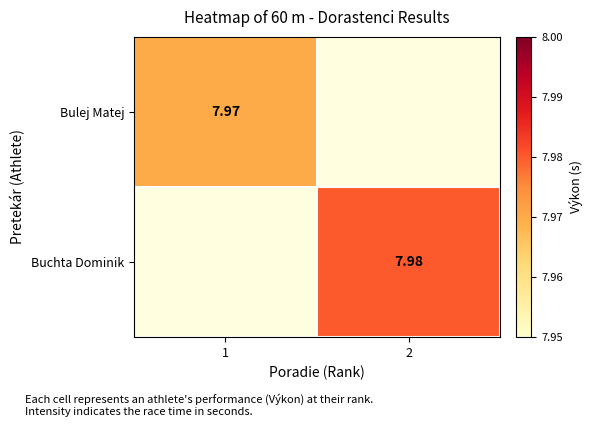

Is the value of Buchta Dominik at 2 greater than the value of Bulej Matej at 1?

Yes